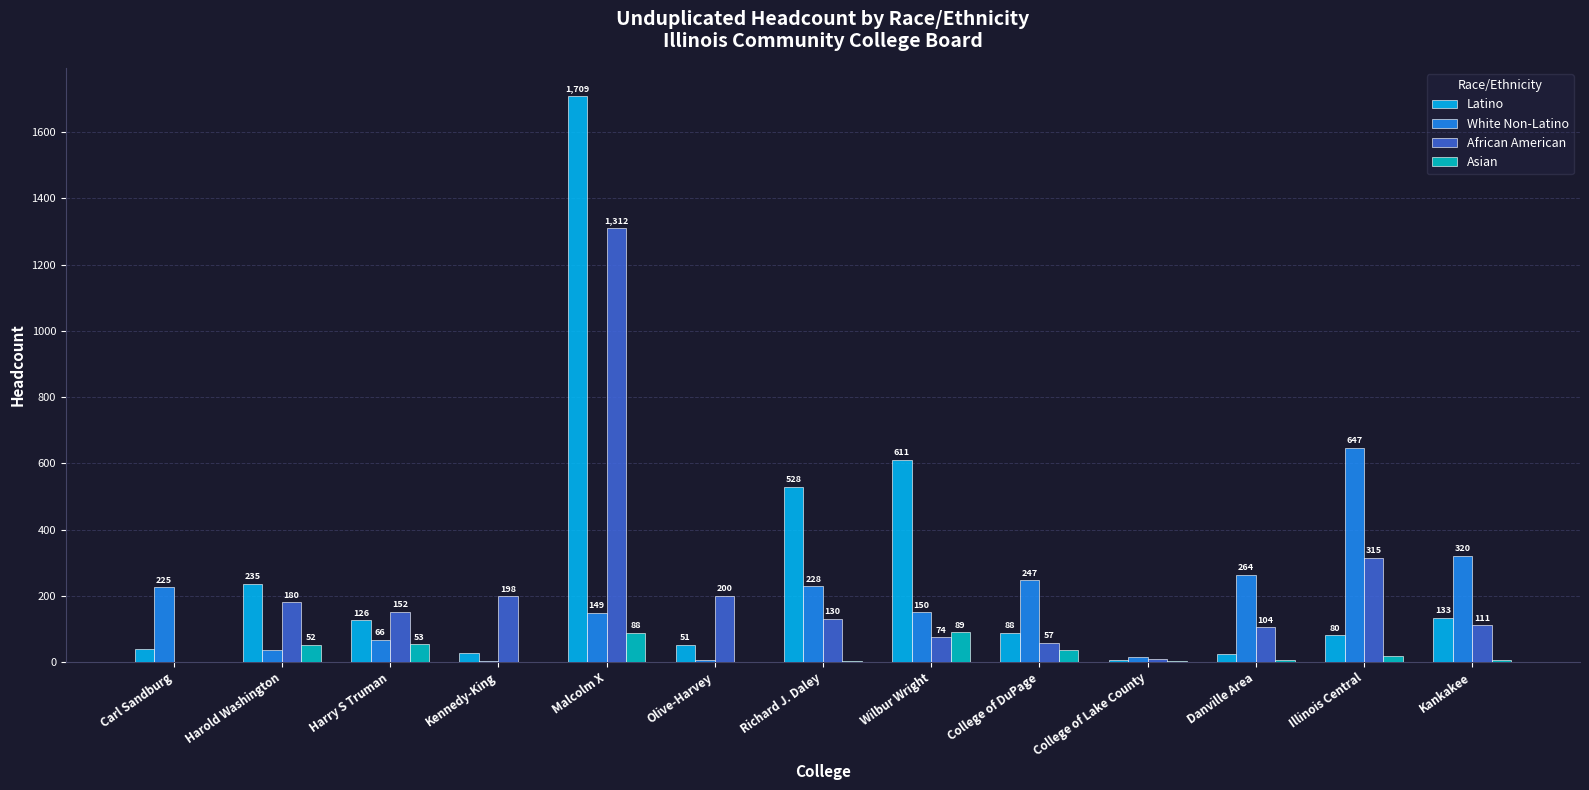

What is the total value across all series at Kennedy-King?

230